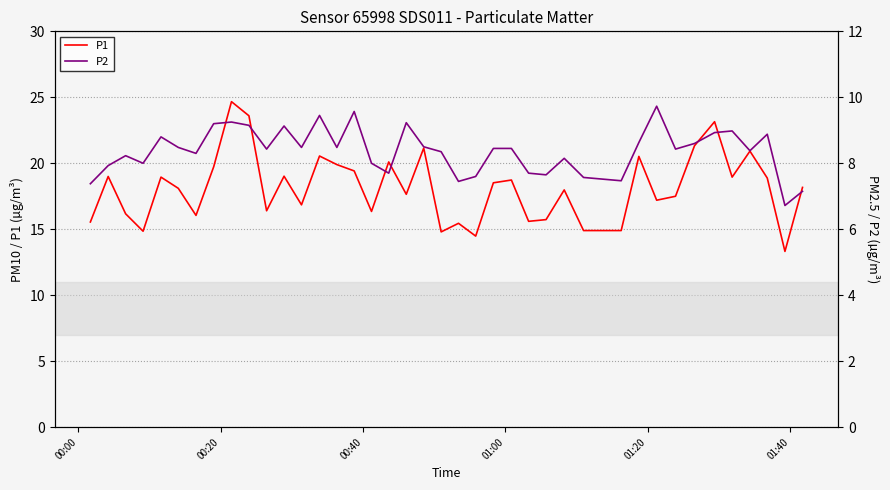

What is the lowest value of the P1 series?

13.3